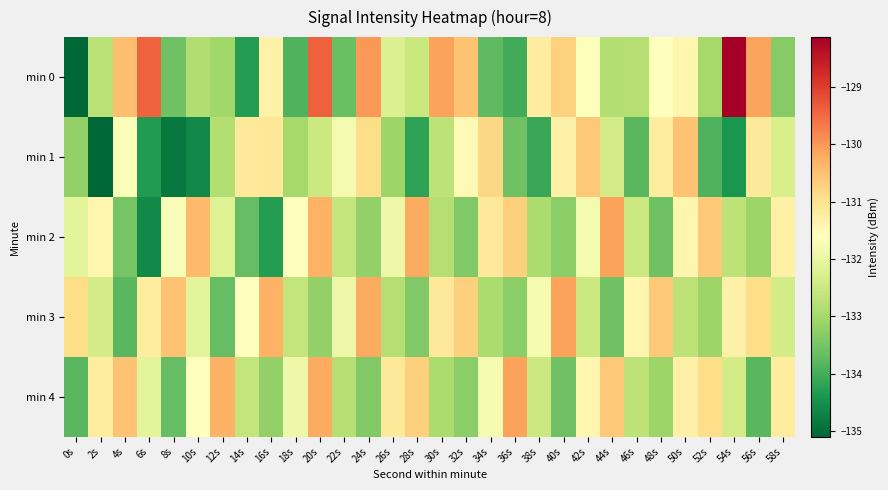

Between 26s and 58s, which series saw the biggest shift?

min 0